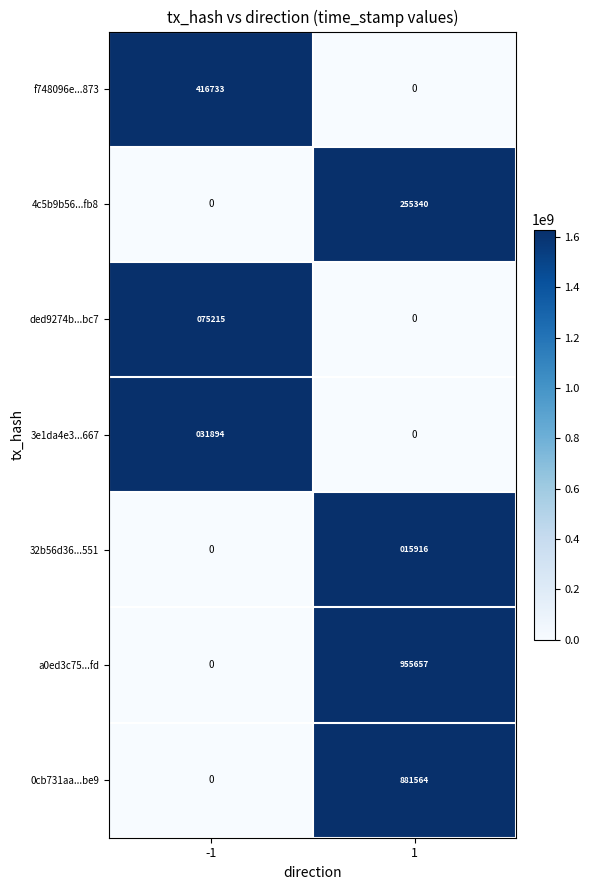

Between -1 and 1, which series saw the biggest shift?

a0ed3c75...fd